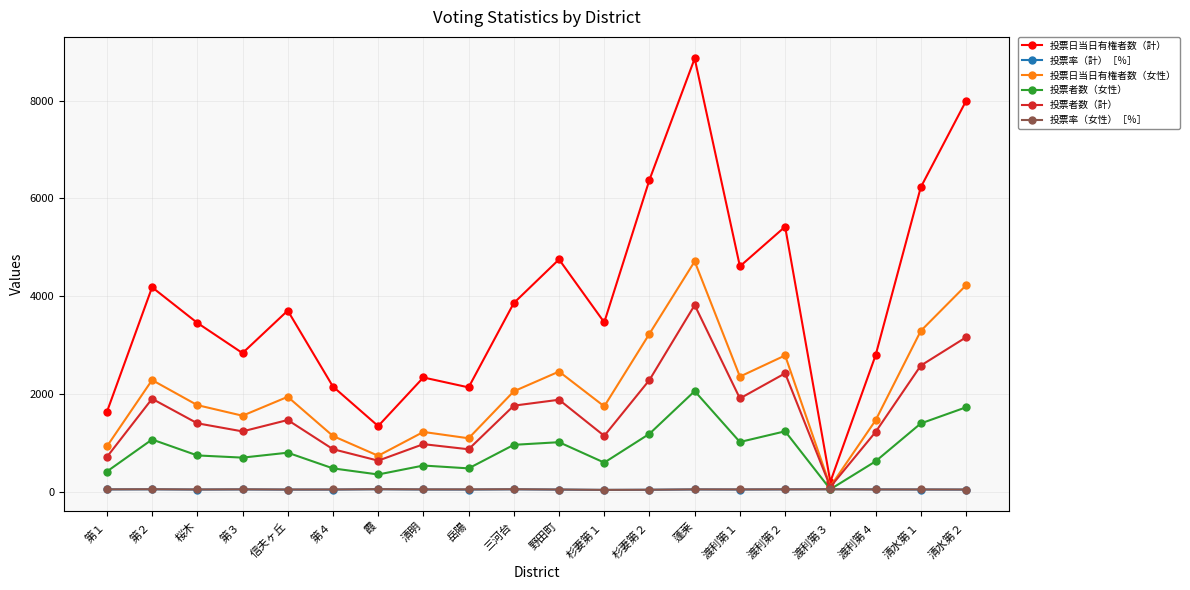

What is the difference between the 投票率（女性）［％］ values at 第２ and 清水第１?

4.3